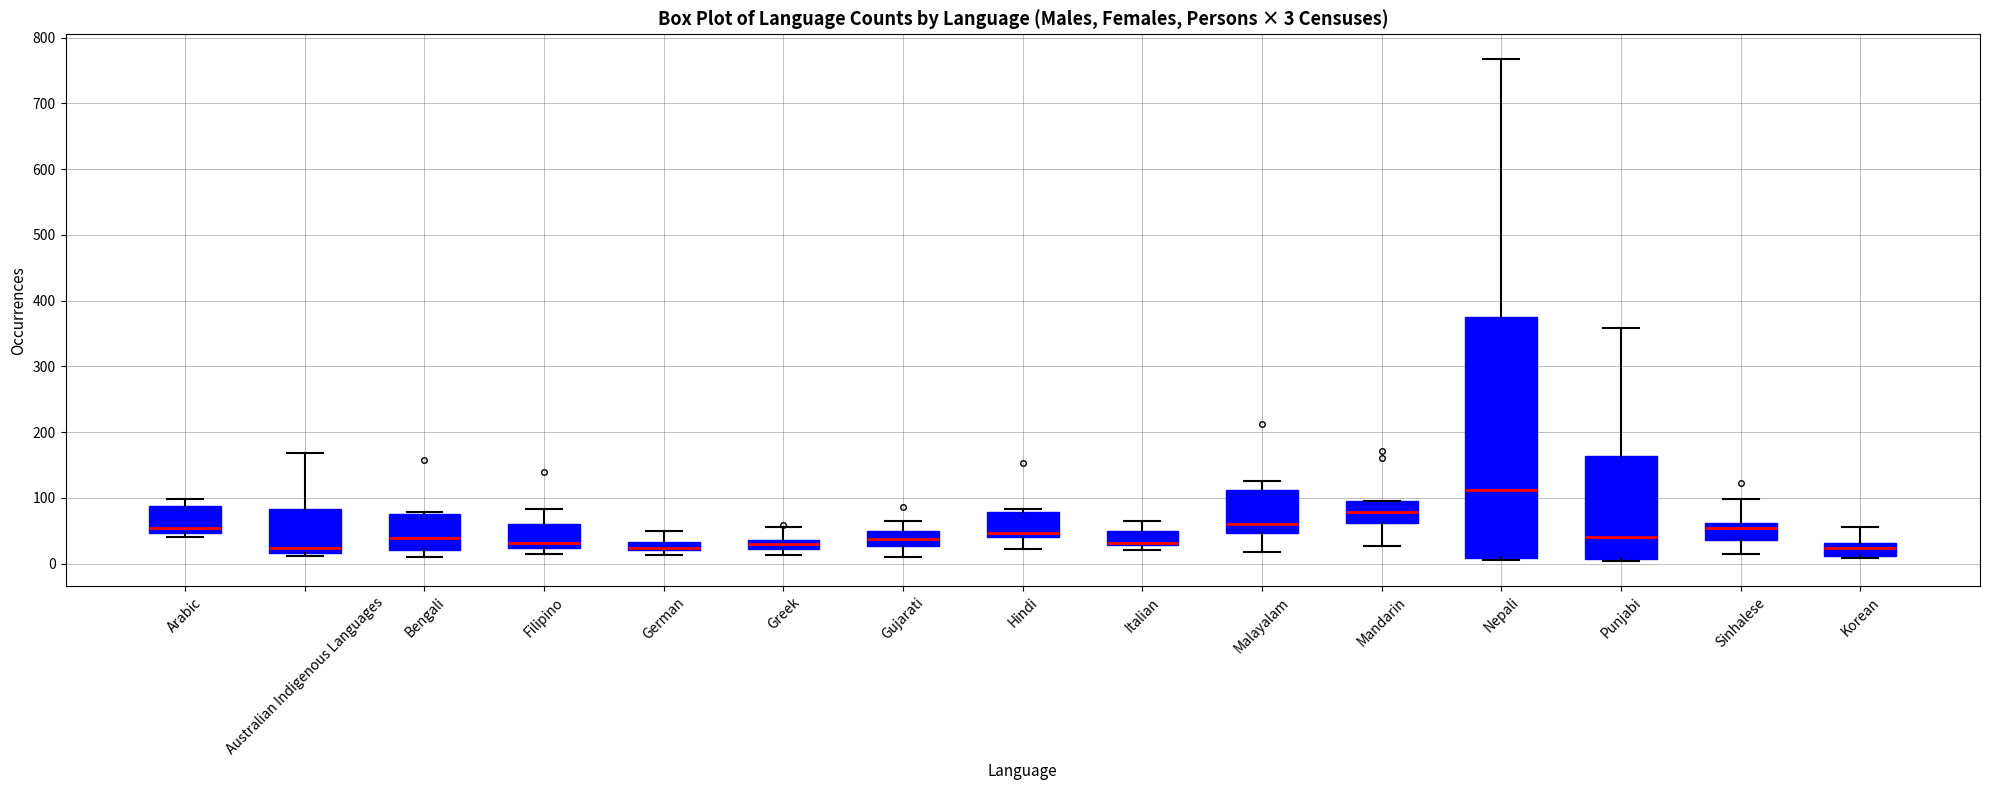

Which box is the tallest, from its lower edge to its upper edge?

Nepali